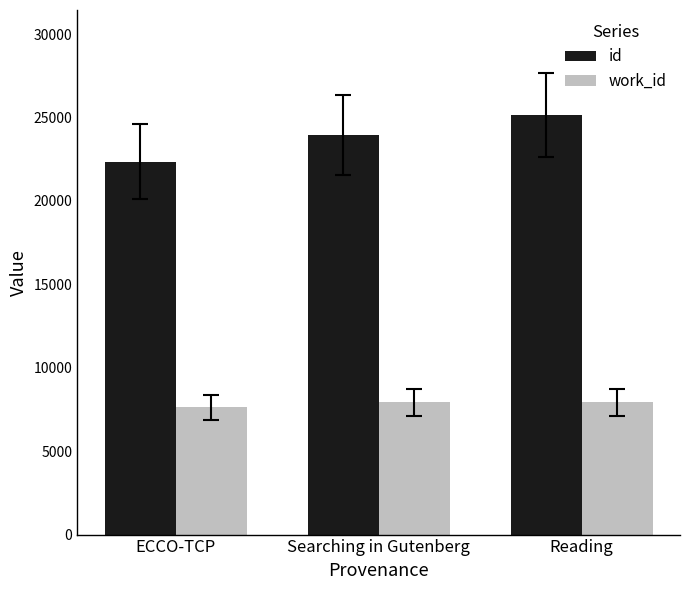

Which series has the largest total across all categories?

id